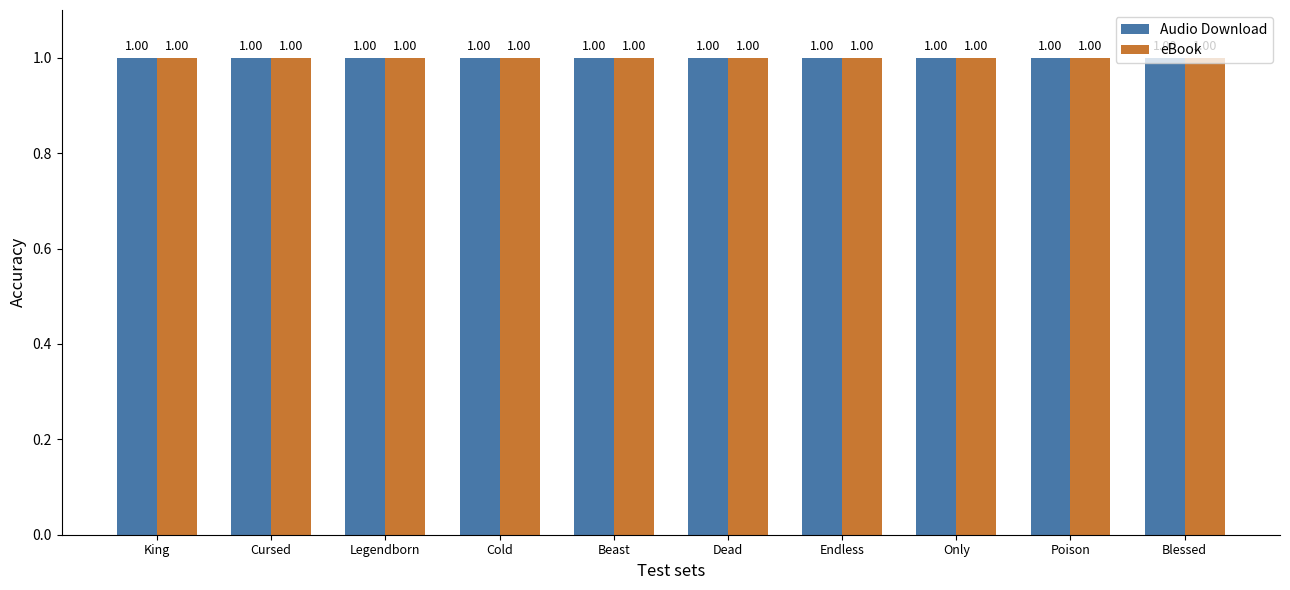

Is it true that Audio Download equals 16 at King of Dead Things?

False